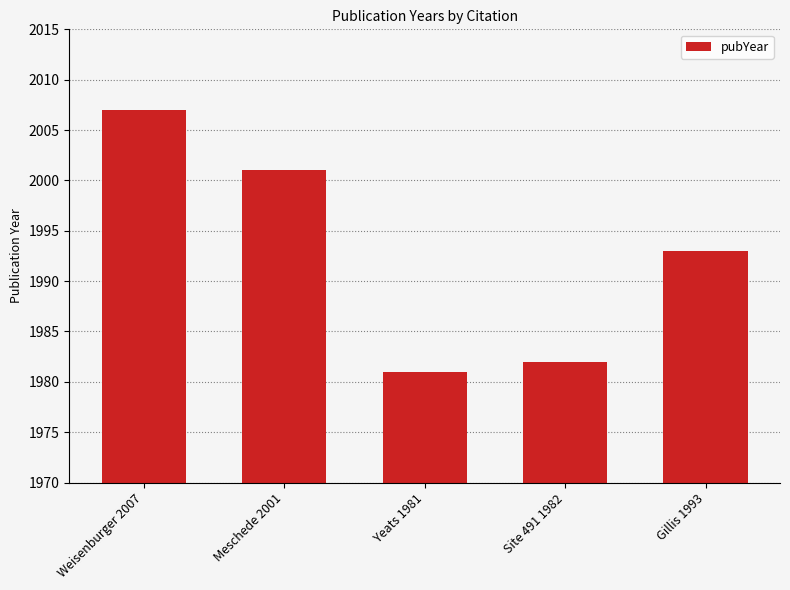

What is the change in value from Weisenburger 2007 to Meschede 2001?

-6